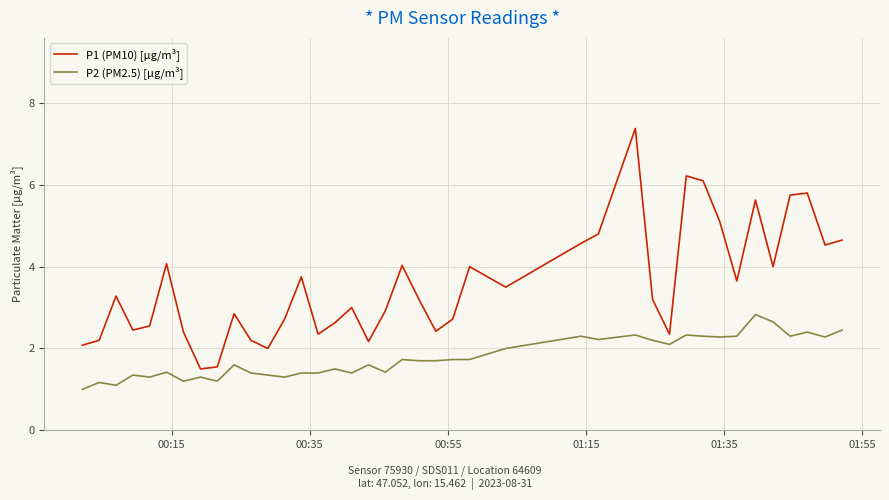

Which series has the largest range (max minus min)?

P1 (PM10) [µg/m³]